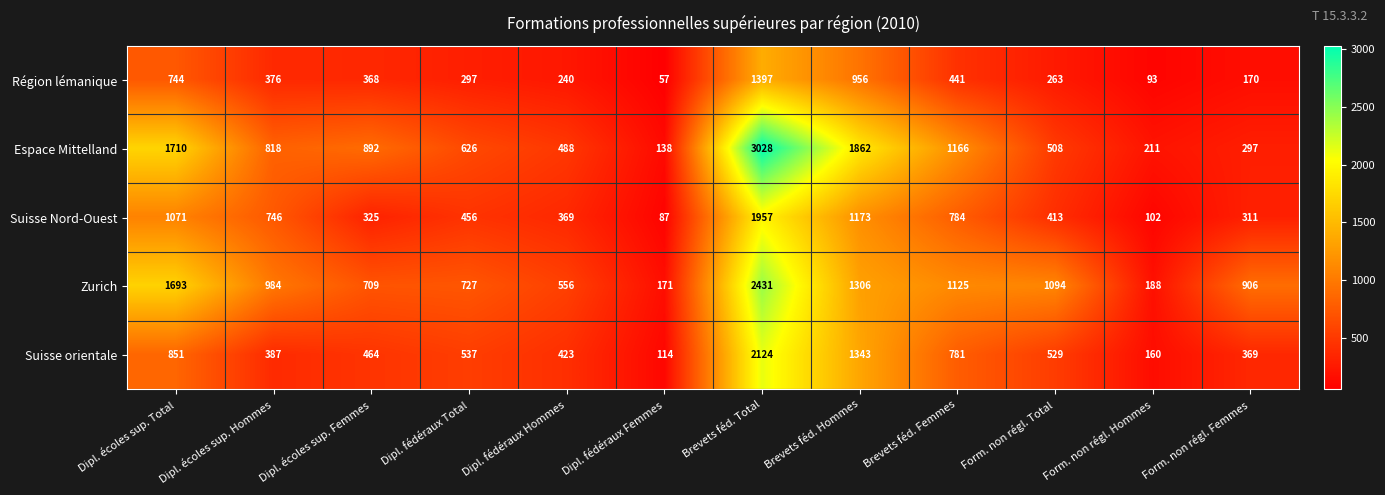

Which category has the highest value across all series?

Brevets féd. Total